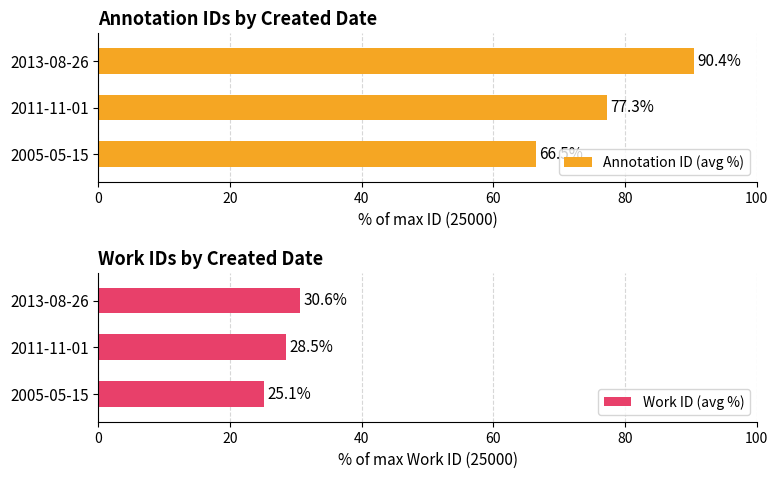

Is the value of Annotation ID (avg %) at 0 greater than the value of Work ID (avg %) at 0?

Yes